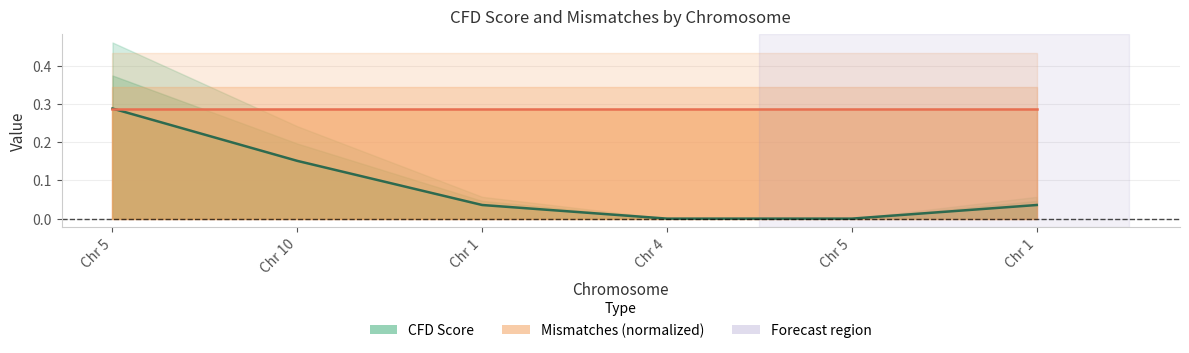

Where is the data nearest to the value 0?

Chr 4